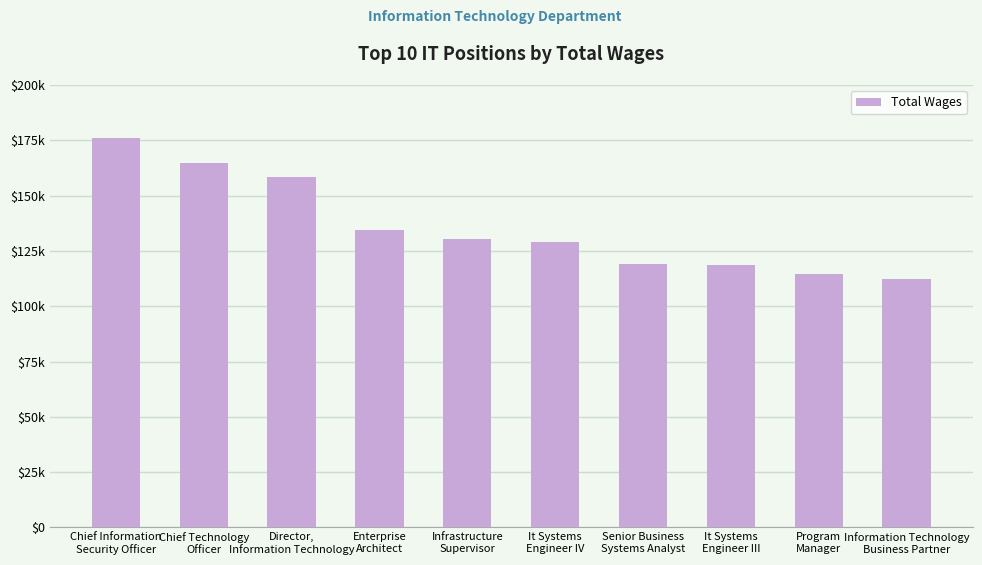

What is the sum of the values at Senior Business
Systems Analyst and Information Technology
Business Partner?

231355